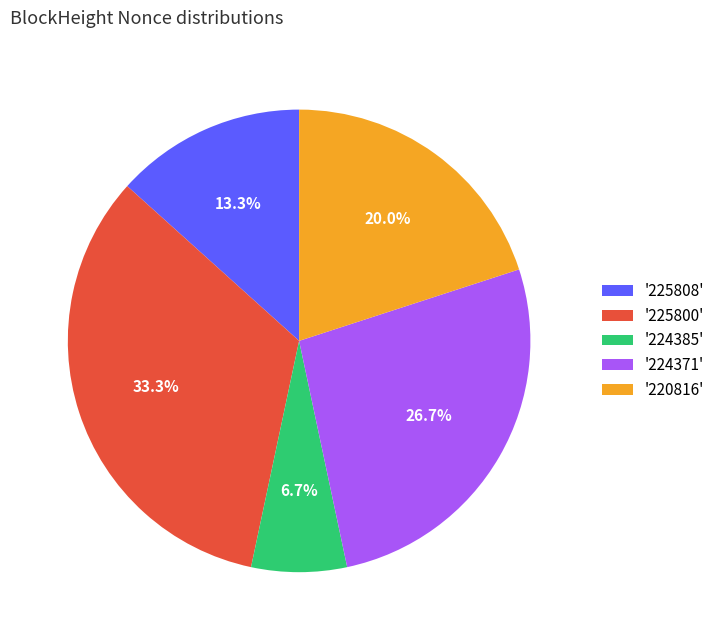

What is the largest slice in the pie chart?

'225800'